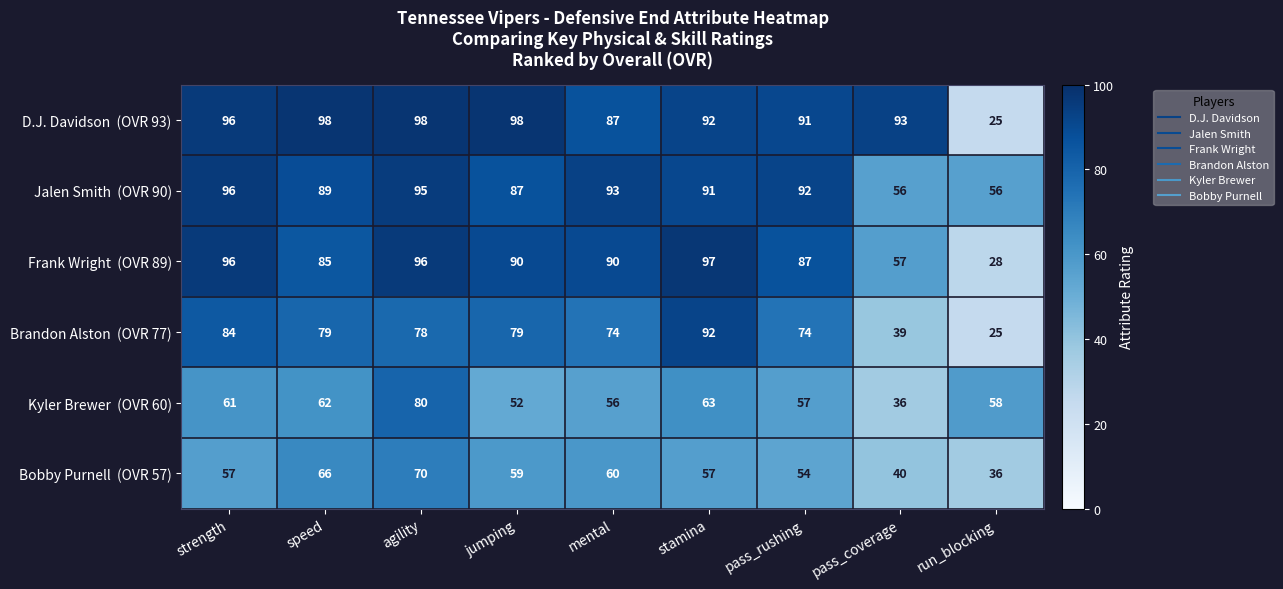

At how many categories does at least one series exceed 30?

9